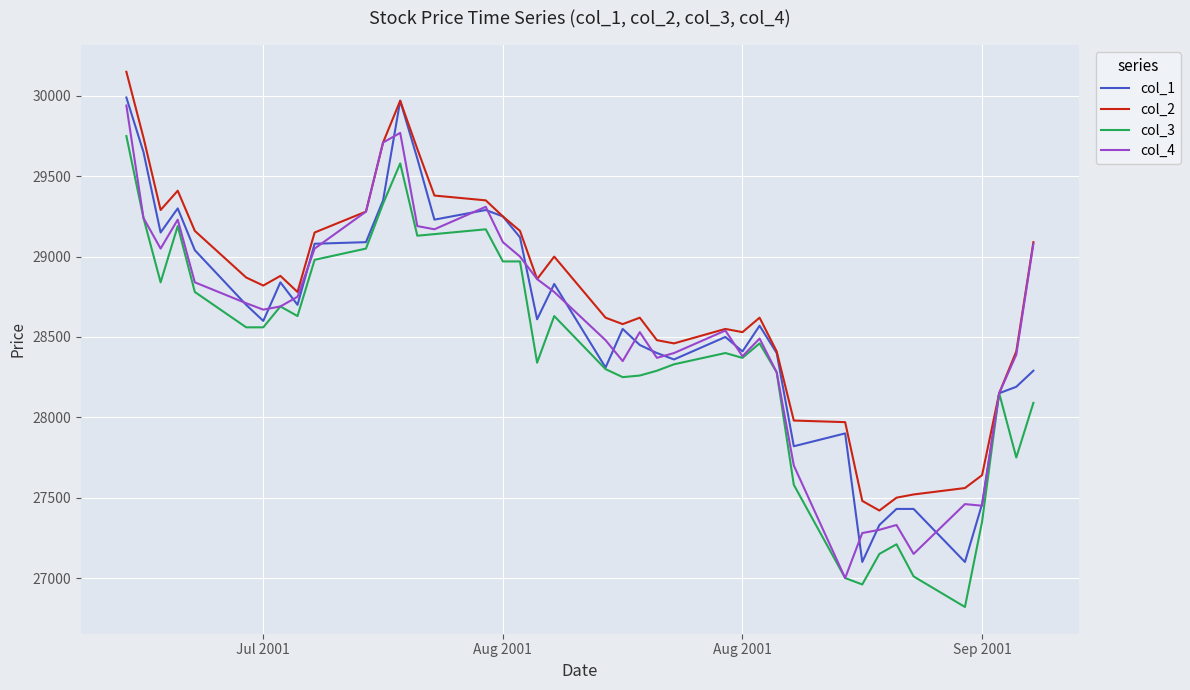

What is the maximum value for col_3?

29750